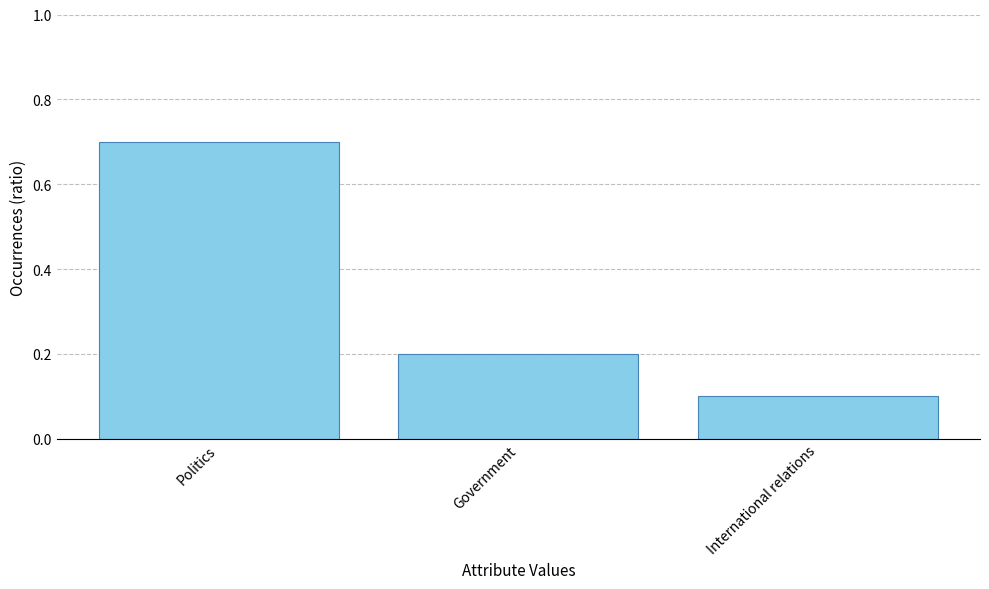

Count the values in the range 0 to 1.

3